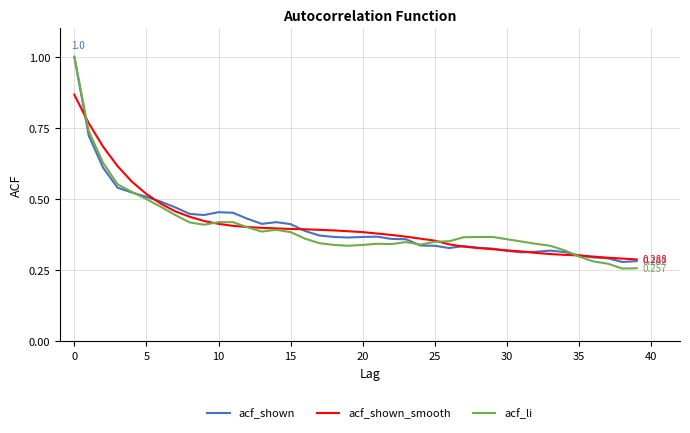

How many lines are shown in the chart?

3